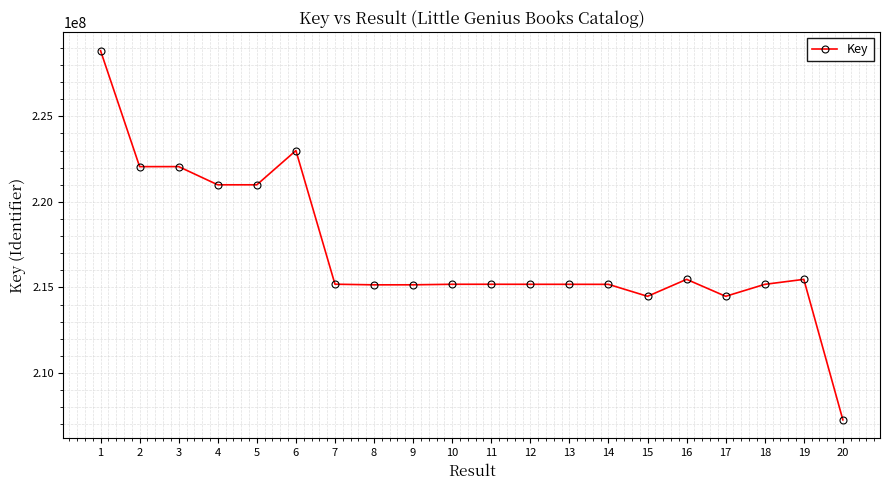

What is the difference between the maximum and minimum values?

21570036